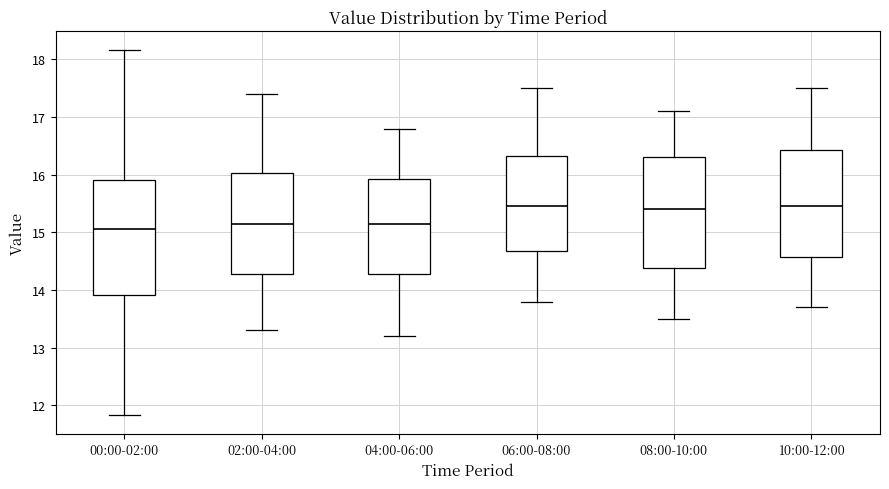

Reading left to right, read every box against the y-axis: the position of its median line, the range the box covers, and the ends of its whiskers. The values are not printed on the chart, so give them approximately, as read against the axis.

00:00-02:00: median 15.1, box 13.9 to 15.9, whiskers 11.8 to 18.2
02:00-04:00: median 15.2, box 14.3 to 16.0, whiskers 13.3 to 17.4
04:00-06:00: median 15.2, box 14.3 to 15.9, whiskers 13.2 to 16.8
06:00-08:00: median 15.5, box 14.7 to 16.3, whiskers 13.8 to 17.5
08:00-10:00: median 15.4, box 14.4 to 16.3, whiskers 13.5 to 17.1
10:00-12:00: median 15.5, box 14.6 to 16.4, whiskers 13.7 to 17.5